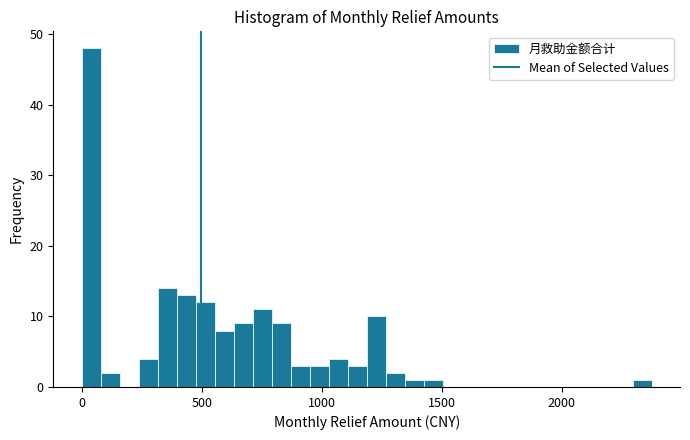

Read against the x-axis, roughly where is the centre of the tallest bar?

50